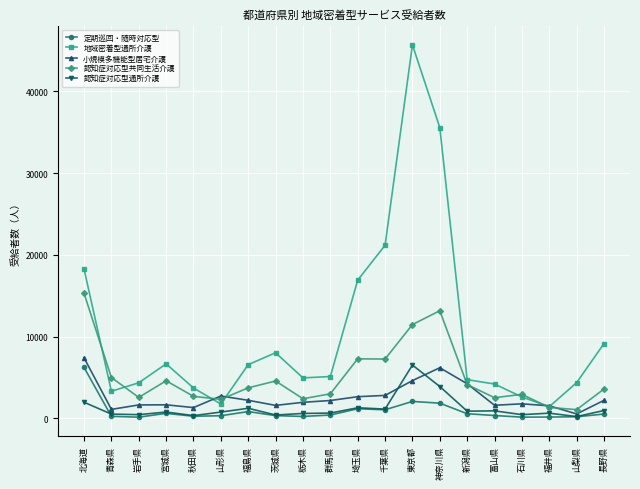

How many series are shown in this chart?

5